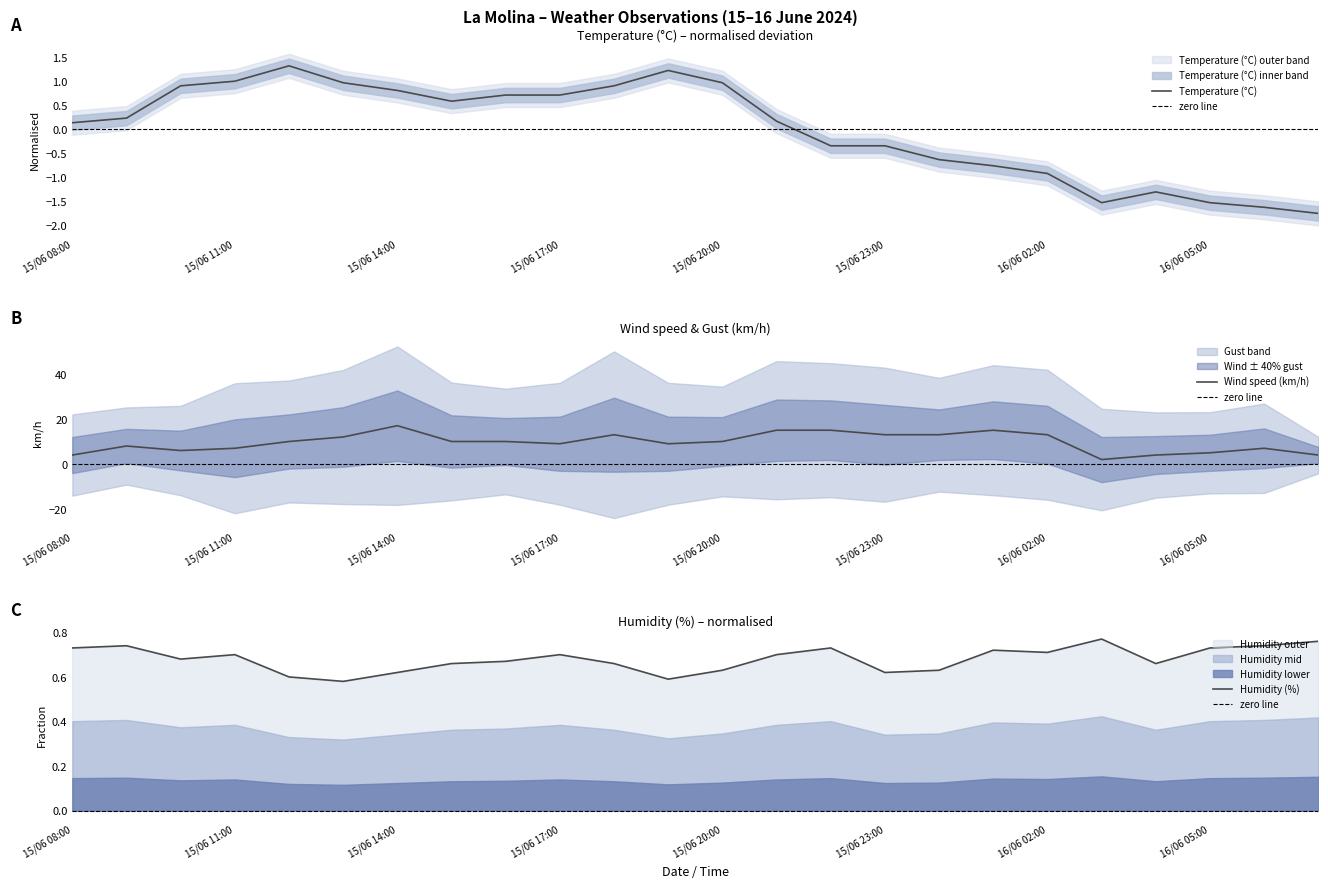

True or false: Wind speed (km/h) has a value of 1.0 at 16/06 03:00.

False